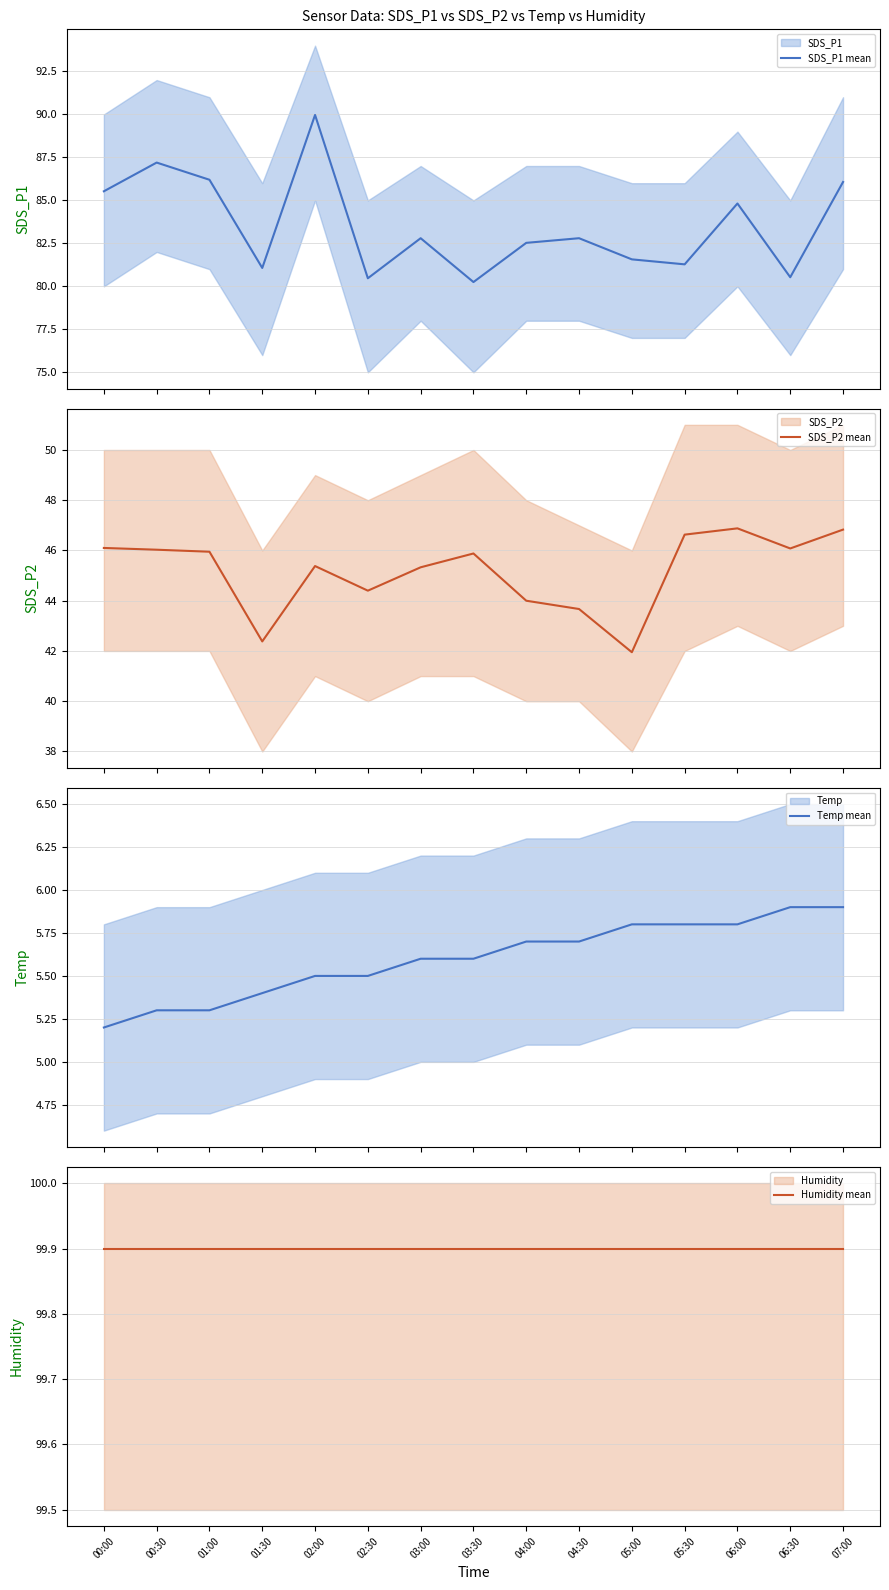

What is the approximate value of SDS_P1 mean at 05:00?

81.6